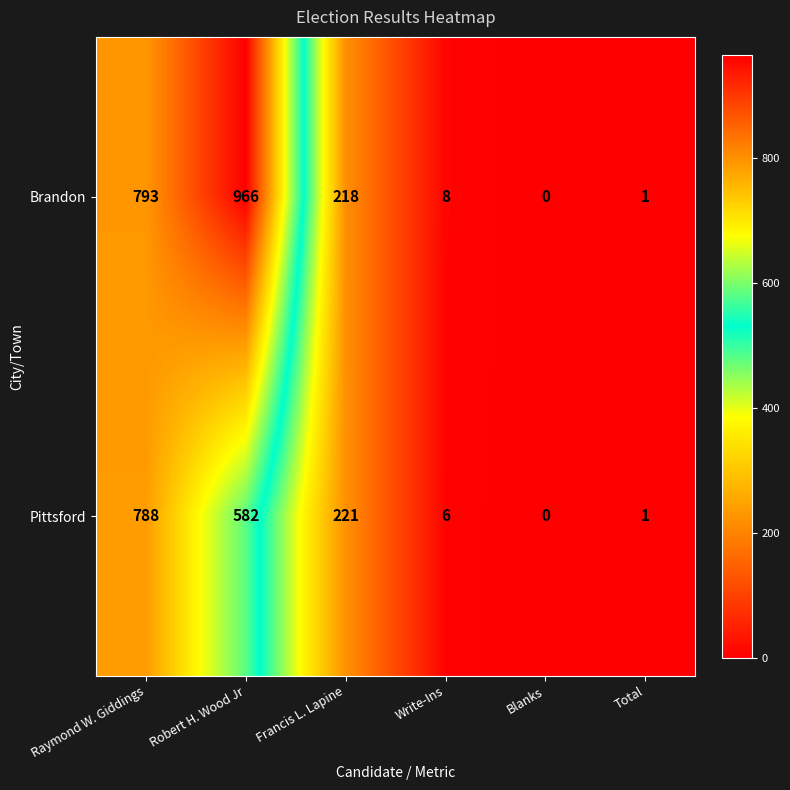

Between Raymond W. Giddings and Write-Ins, which series saw the biggest shift?

Brandon